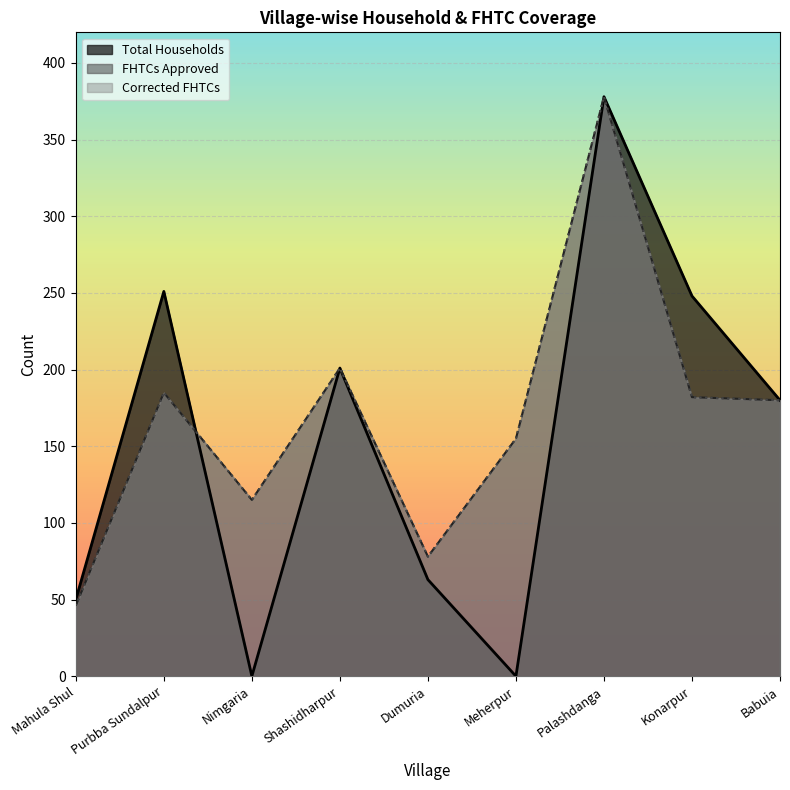

What is the value of the Total Households point at the 8th from the left?

248